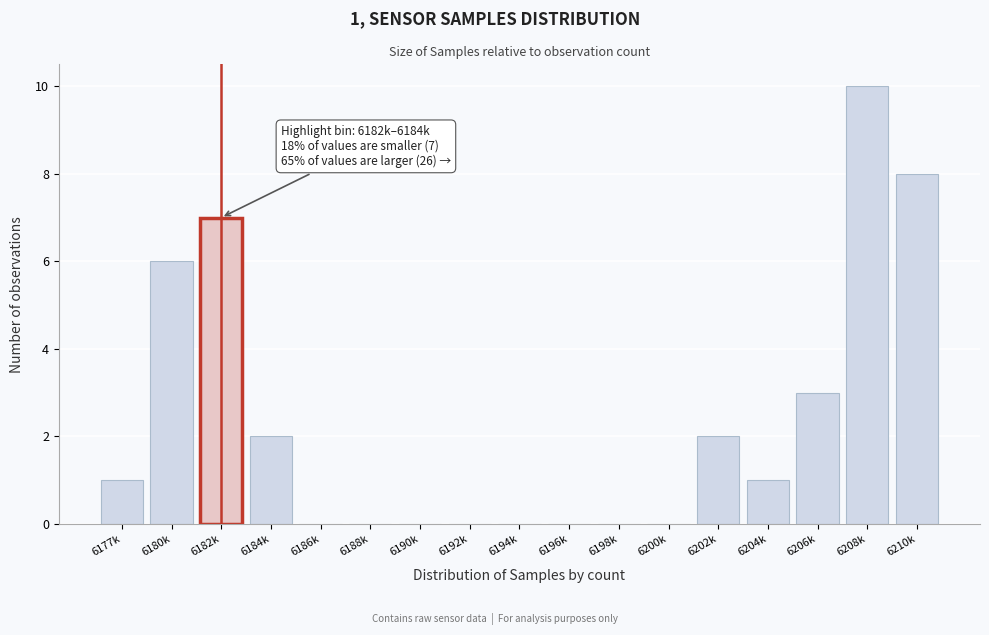

Reading left to right, what are all the values shown in this chart?

6177k=1	6180k=6	6182k=7	6184k=2	6186k=0	6188k=0	6190k=0	6192k=0	6194k=0	6196k=0	6198k=0	6200k=0	6202k=2	6204k=1	6206k=3	6208k=10	6210k=8